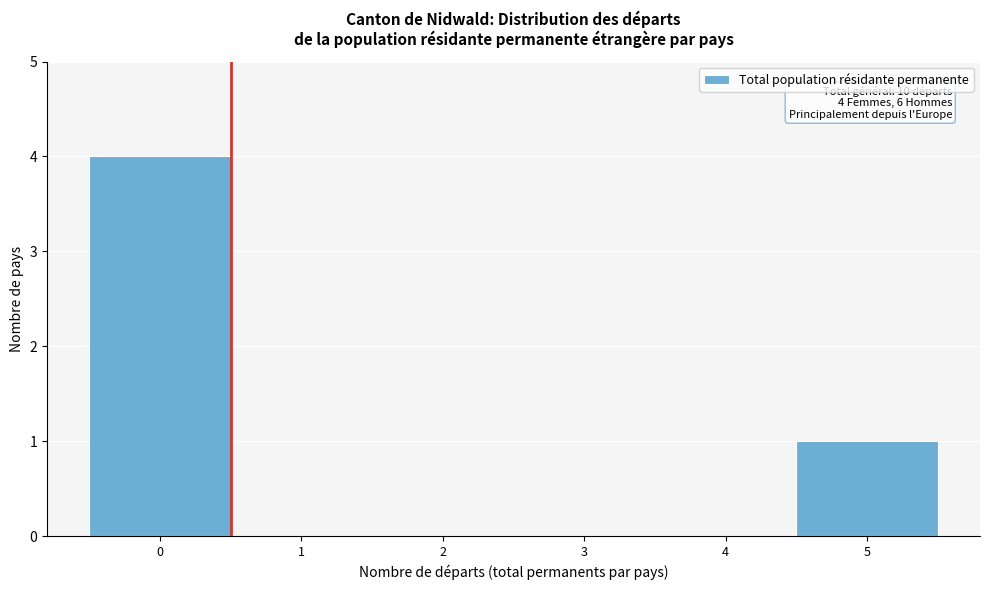

Reading left to right, list all the values displayed in this chart.

0=4	1=0	2=0	3=0	4=0	5=1